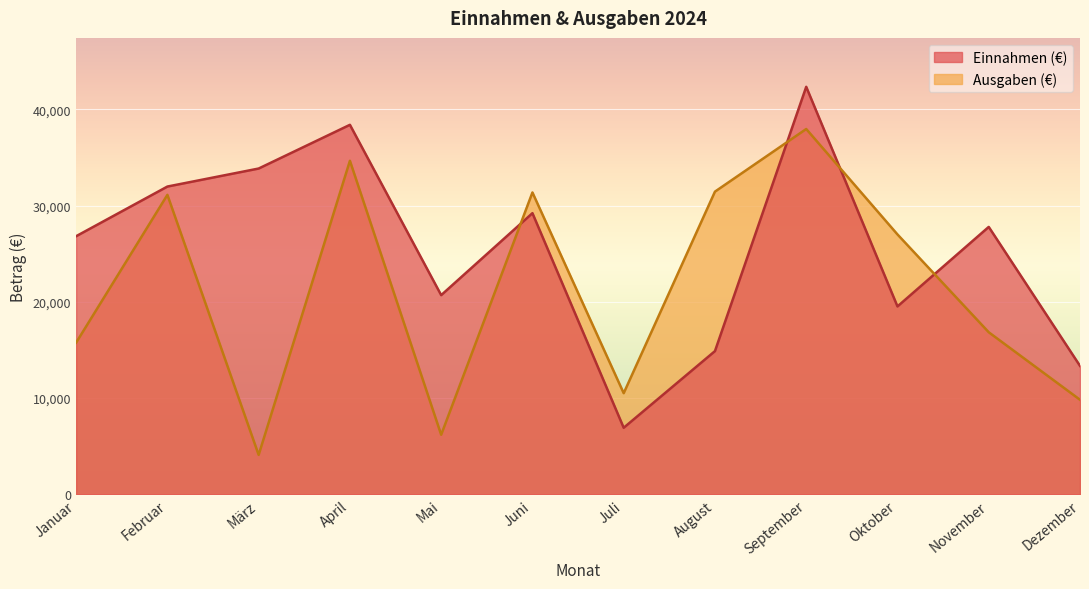

How many interior local valleys does the Ausgaben (€) series have?

3